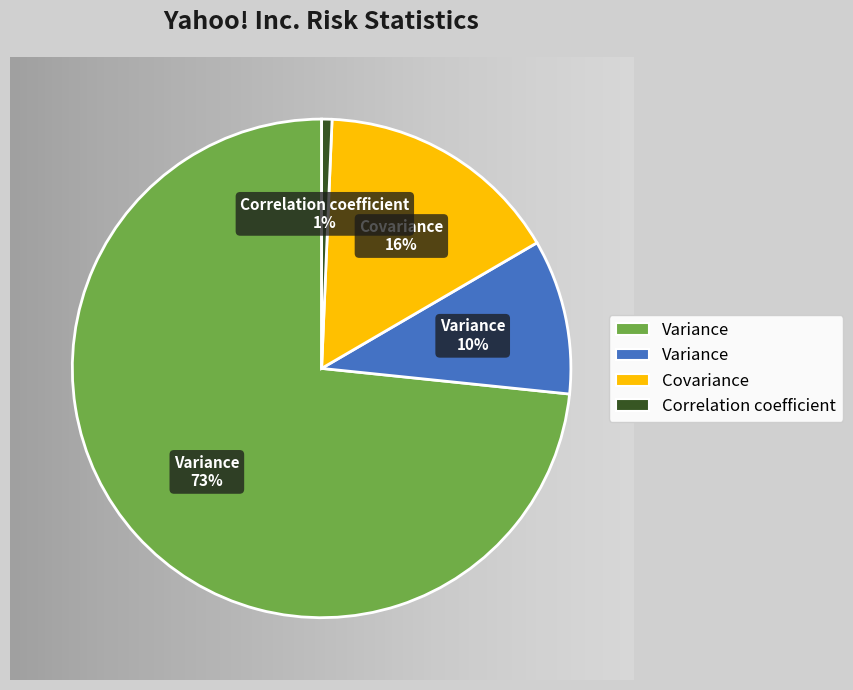

Is there any slice that represents more than half of the pie?

Yes